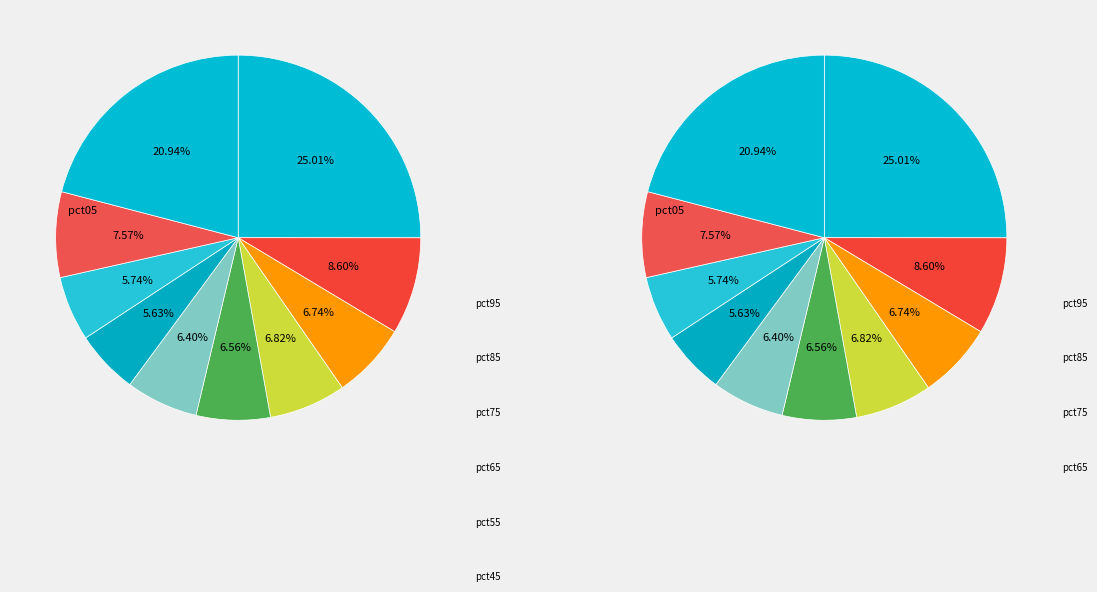

To the nearest percent, what is the combined percentage of pct45 and pct35?

13%